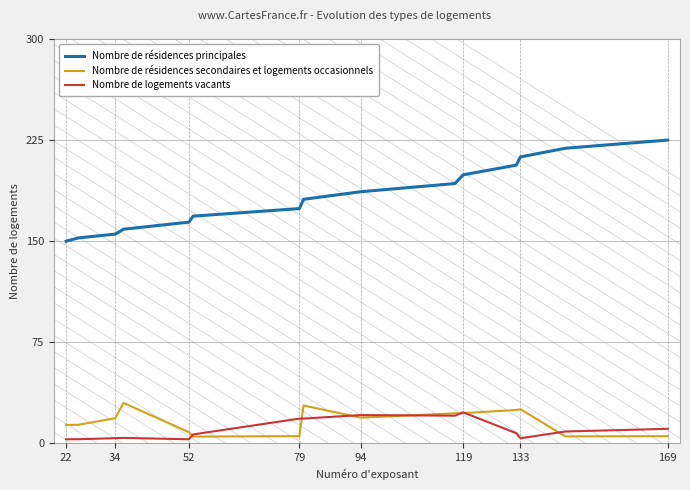

What is the average value of the Nombre de résidences principales series?

183.1